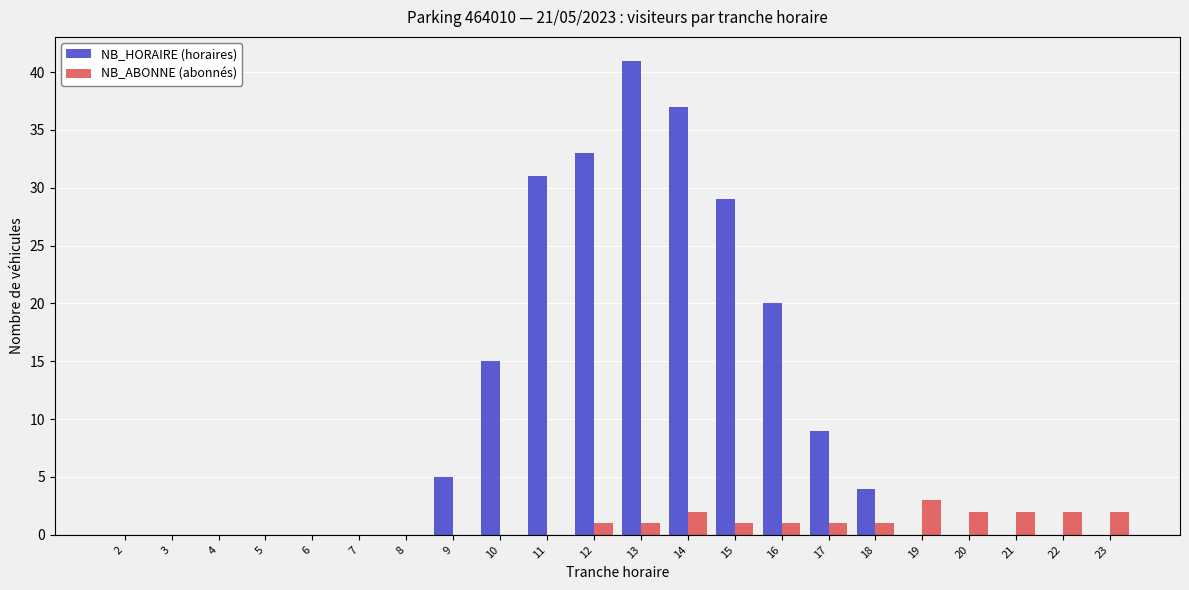

Is the value of NB_HORAIRE (horaires) at 6 greater than the value of NB_ABONNE (abonnés) at 23?

No